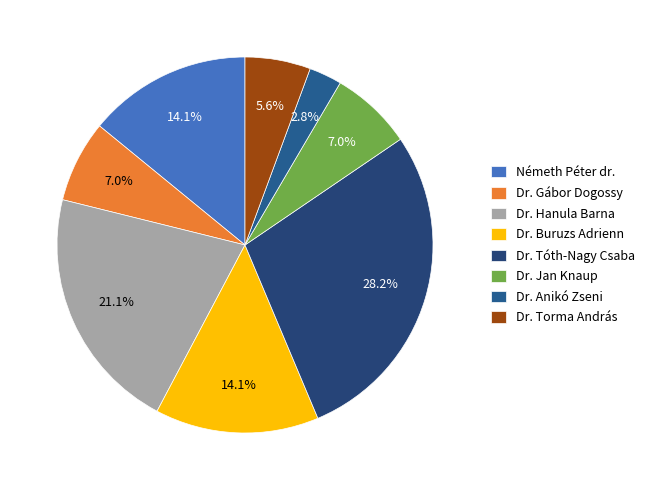

Which slice is the largest?

Dr. Tóth-Nagy Csaba